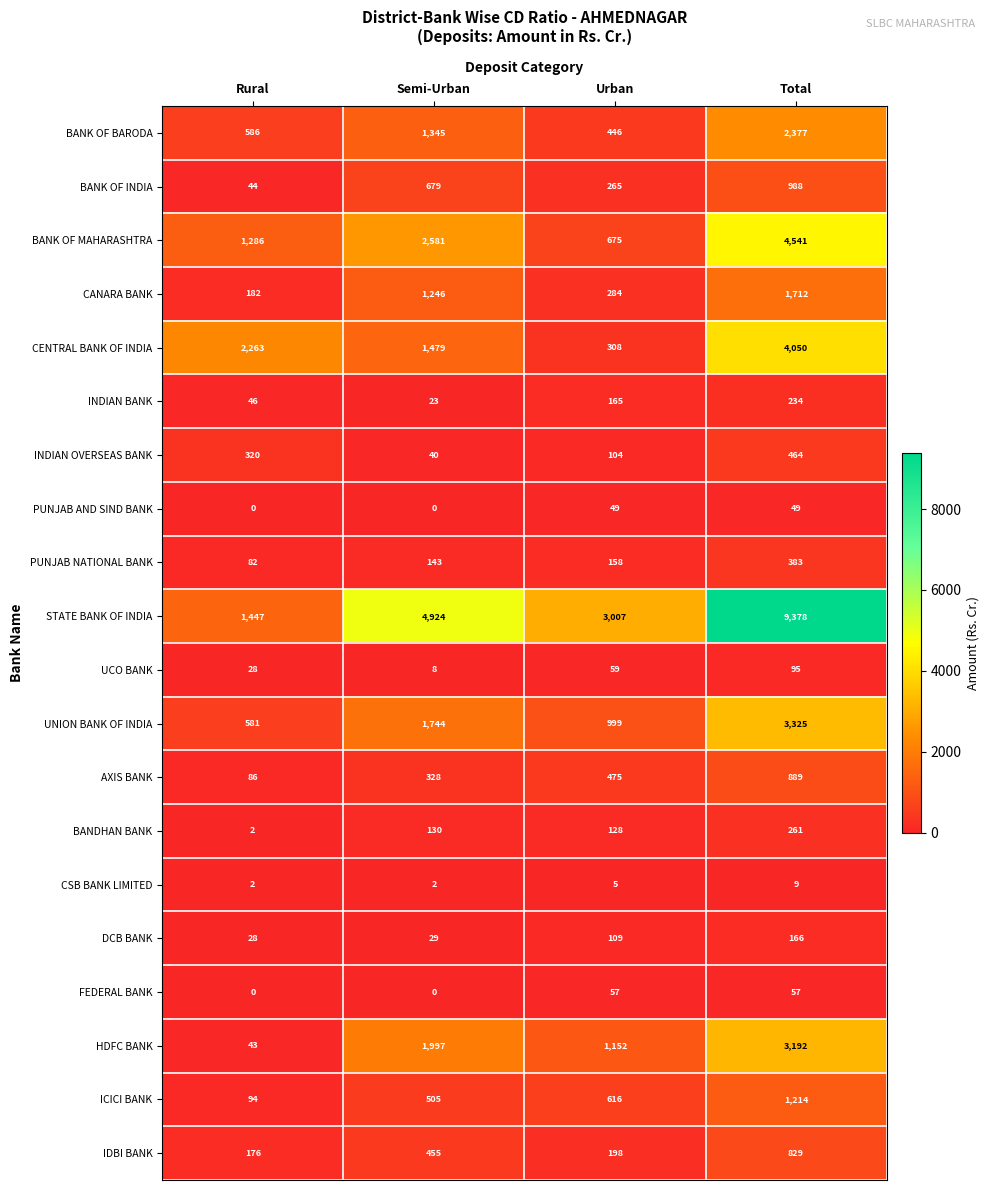

At Total, list the series in order from smallest to largest.

CSB BANK LIMITED, PUNJAB AND SIND BANK, FEDERAL BANK, UCO BANK, DCB BANK, INDIAN BANK, BANDHAN BANK, PUNJAB NATIONAL BANK, INDIAN OVERSEAS BANK, IDBI BANK, AXIS BANK, BANK OF INDIA, ICICI BANK, CANARA BANK, BANK OF BARODA, HDFC BANK, UNION BANK OF INDIA, CENTRAL BANK OF INDIA, BANK OF MAHARASHTRA, STATE BANK OF INDIA